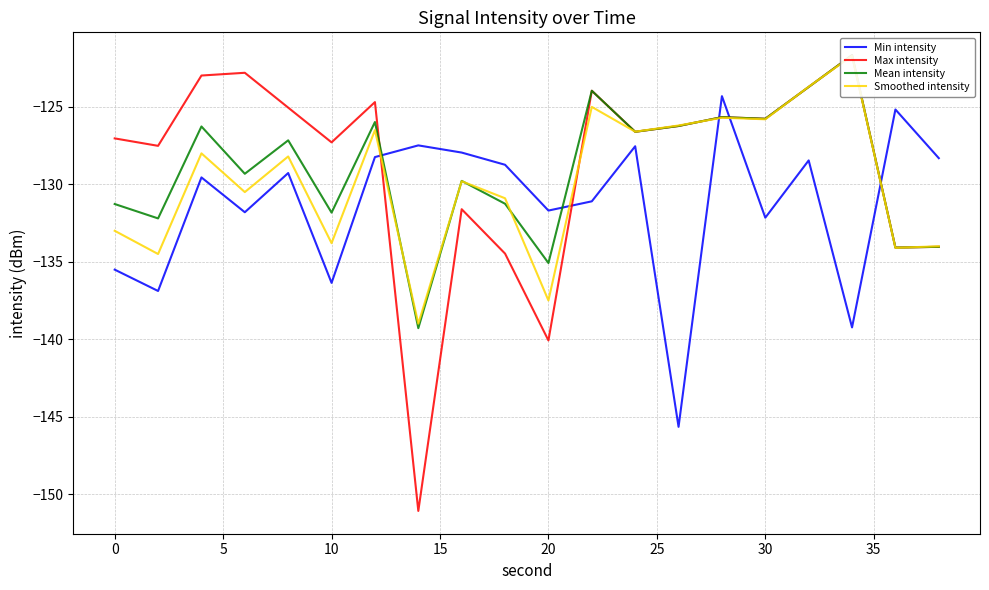

The Min intensity series shows -215.8 at 30. True or false?

False